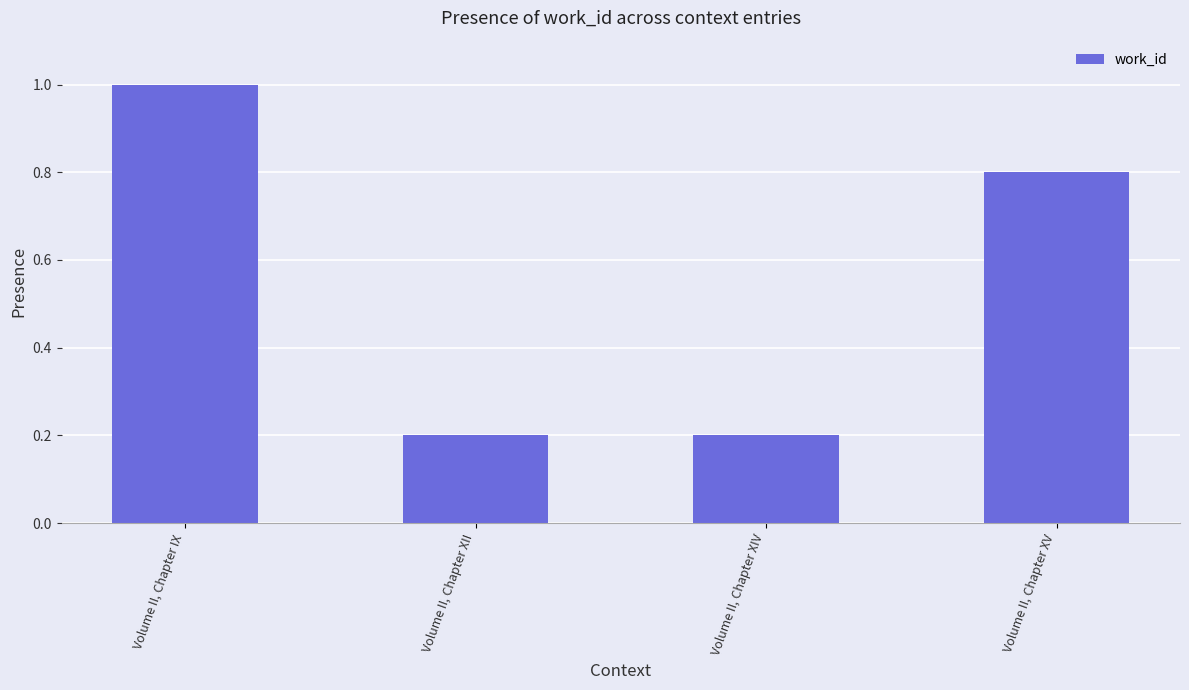

How many values are between 0 and 1?

4